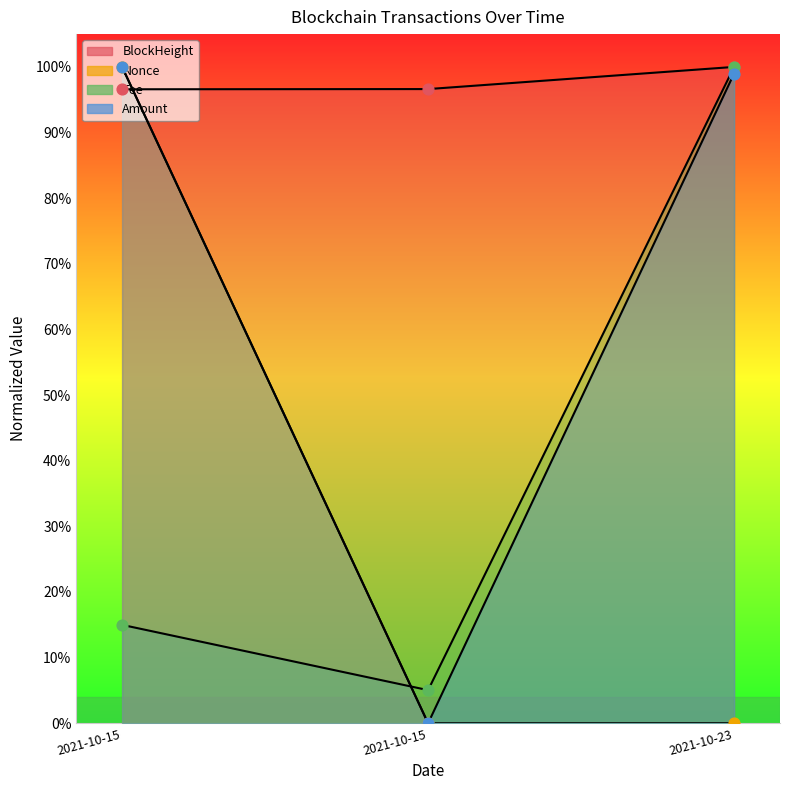

Is the value of BlockHeight at 2021-10-15 greater than the value of Fee at 2021-10-23?

No